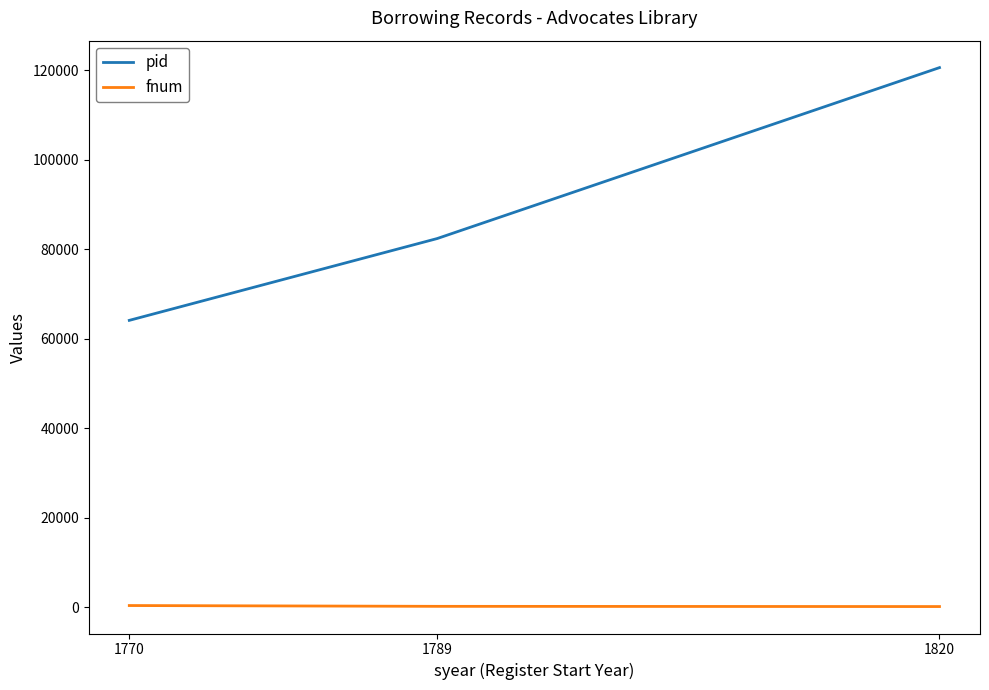

What is the total value across all series at 1820?

120721.0